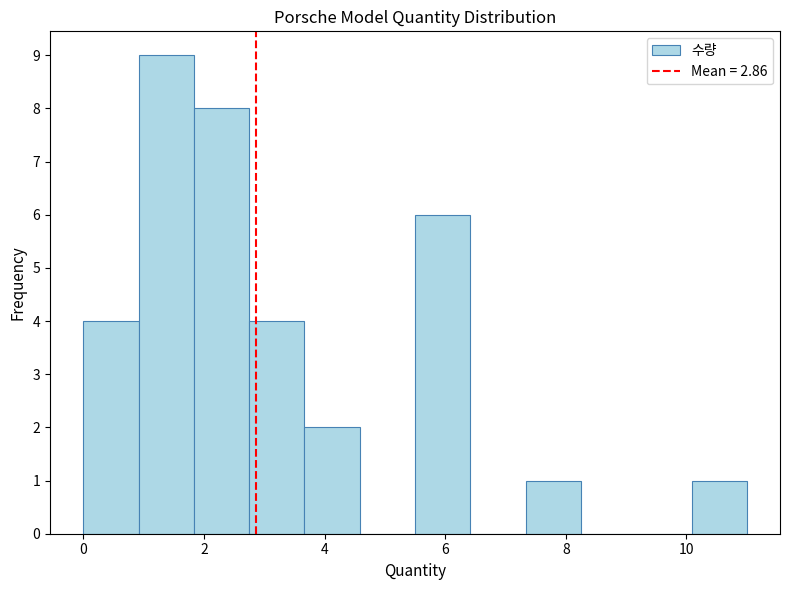

What is the height of the bar covering 10.0 to 11.0 on the x-axis? Neither the bar edges nor the heights are printed on the chart, so give them approximately, as read against the axes.

1